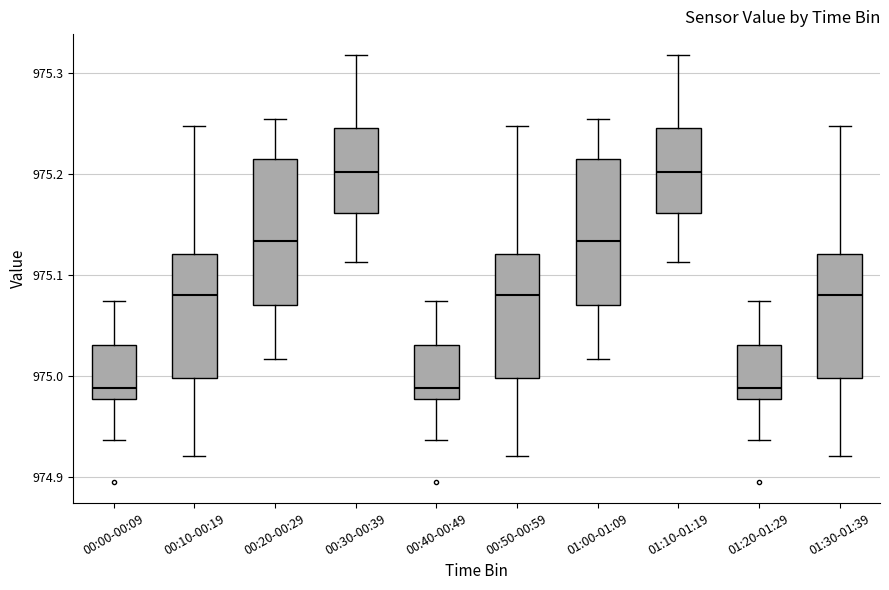

Reading left to right, transcribe this box plot: for each box, give where its median line is, the range the box spans, and where its two whiskers end, as read against the y-axis. The values are not printed on the chart, so give them approximately, as read against the axis.

00:00-00:09: median 974.99, box 974.98 to 975.03, whiskers 974.94 to 975.07
00:10-00:19: median 975.08, box 975.00 to 975.12, whiskers 974.92 to 975.25
00:20-00:29: median 975.13, box 975.07 to 975.21, whiskers 975.02 to 975.25
00:30-00:39: median 975.20, box 975.16 to 975.25, whiskers 975.11 to 975.32
00:40-00:49: median 974.99, box 974.98 to 975.03, whiskers 974.94 to 975.07
00:50-00:59: median 975.08, box 975.00 to 975.12, whiskers 974.92 to 975.25
01:00-01:09: median 975.13, box 975.07 to 975.21, whiskers 975.02 to 975.25
01:10-01:19: median 975.20, box 975.16 to 975.25, whiskers 975.11 to 975.32
01:20-01:29: median 974.99, box 974.98 to 975.03, whiskers 974.94 to 975.07
01:30-01:39: median 975.08, box 975.00 to 975.12, whiskers 974.92 to 975.25